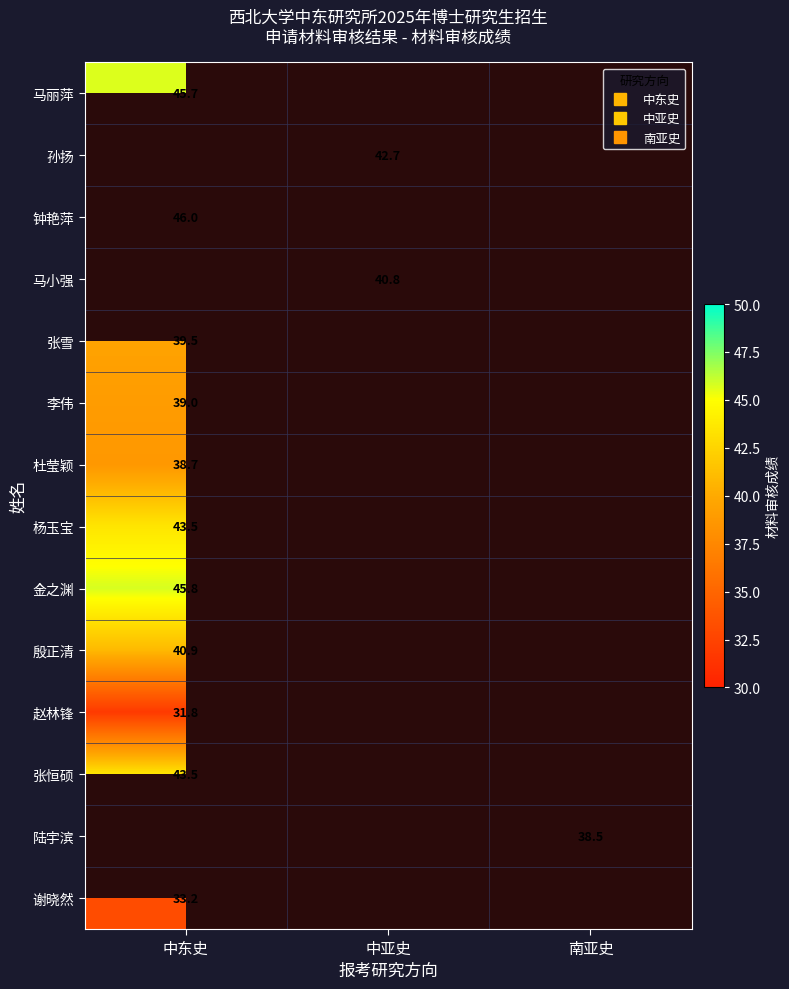

What value does the 李伟 series have at 中东史?

39.0